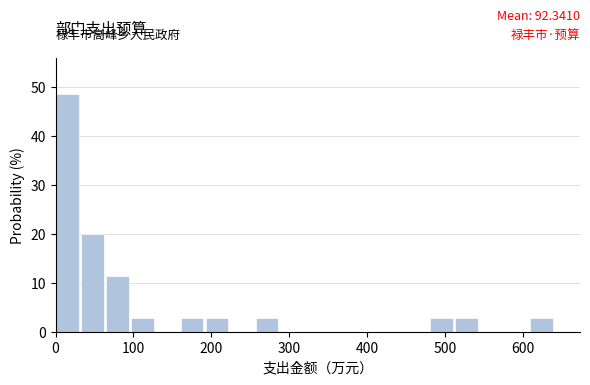

Read against the x-axis, roughly where is the centre of the tallest bar?

20